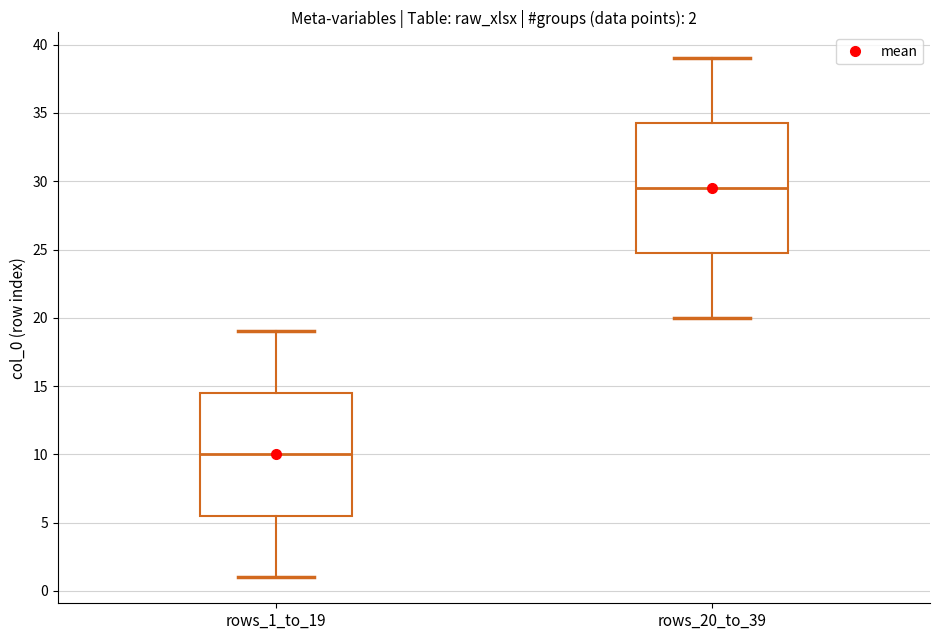

Comparing the boxes themselves (not the whiskers), which one is the tallest?

rows_20_to_39